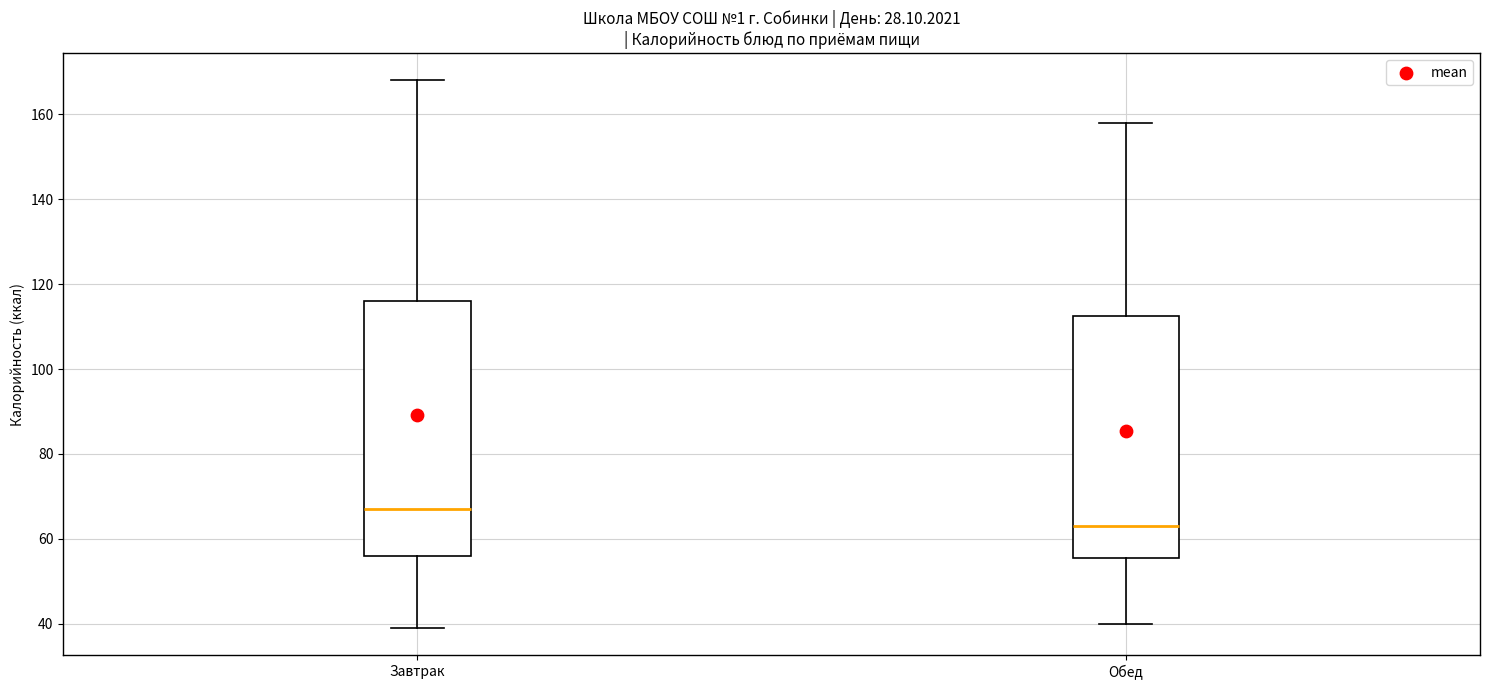

Reading left to right, transcribe this box plot: for each box, give where its median line is, the range the box spans, and where its two whiskers end, as read against the y-axis. The values are not printed on the chart, so give them approximately, as read against the axis.

Завтрак: median 68, box 56 to 116, whiskers 40 to 168
Обед: median 64, box 56 to 112, whiskers 40 to 158